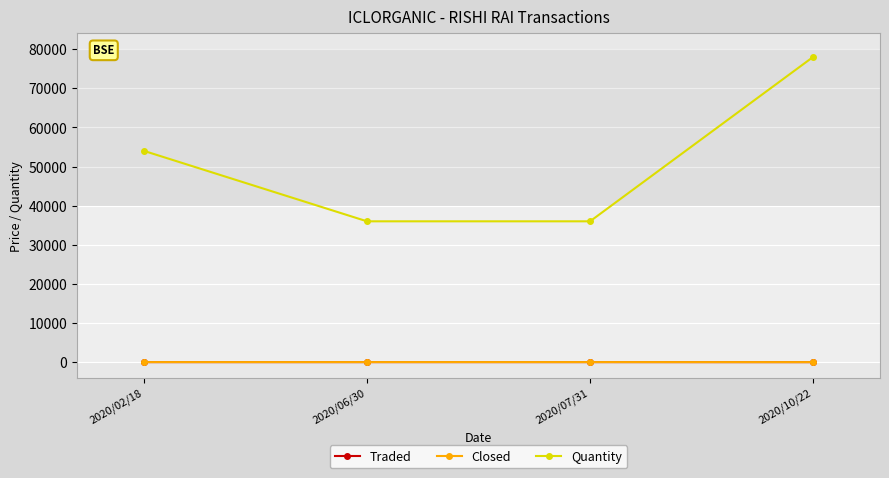

What is the label of the 3rd point from the right?

2020/06/30